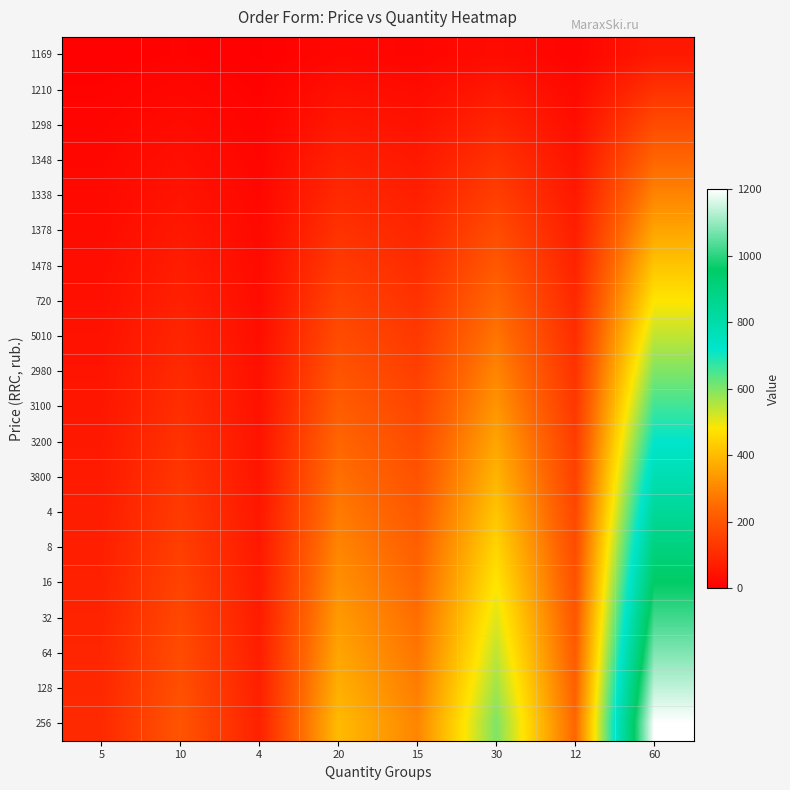

Reading right to left, extract all data points from this chart.

1169: 60=60	12=12	30=30	15=15	20=20	4=4	10=10	5=5
1210: 60=120	12=24	30=60	15=30	20=40	4=8	10=20	5=10
1298: 60=180	12=36	30=90	15=45	20=60	4=12	10=30	5=15
1348: 60=240	12=48	30=120	15=60	20=80	4=16	10=40	5=20
1338: 60=300	12=60	30=150	15=75	20=100	4=20	10=50	5=25
1378: 60=360	12=72	30=180	15=90	20=120	4=24	10=60	5=30
1478: 60=420	12=84	30=210	15=105	20=140	4=28	10=70	5=35
720: 60=480	12=96	30=240	15=120	20=160	4=32	10=80	5=40
5010: 60=540	12=108	30=270	15=135	20=180	4=36	10=90	5=45
2980: 60=600	12=120	30=300	15=150	20=200	4=40	10=100	5=50
3100: 60=660	12=132	30=330	15=165	20=220	4=44	10=110	5=55
3200: 60=720	12=144	30=360	15=180	20=240	4=48	10=120	5=60
3800: 60=780	12=156	30=390	15=195	20=260	4=52	10=130	5=65
4: 60=840	12=168	30=420	15=210	20=280	4=56	10=140	5=70
8: 60=900	12=180	30=450	15=225	20=300	4=60	10=150	5=75
16: 60=960	12=192	30=480	15=240	20=320	4=64	10=160	5=80
32: 60=1020	12=204	30=510	15=255	20=340	4=68	10=170	5=85
64: 60=1080	12=216	30=540	15=270	20=360	4=72	10=180	5=90
128: 60=1140	12=228	30=570	15=285	20=380	4=76	10=190	5=95
256: 60=1200	12=240	30=600	15=300	20=400	4=80	10=200	5=100